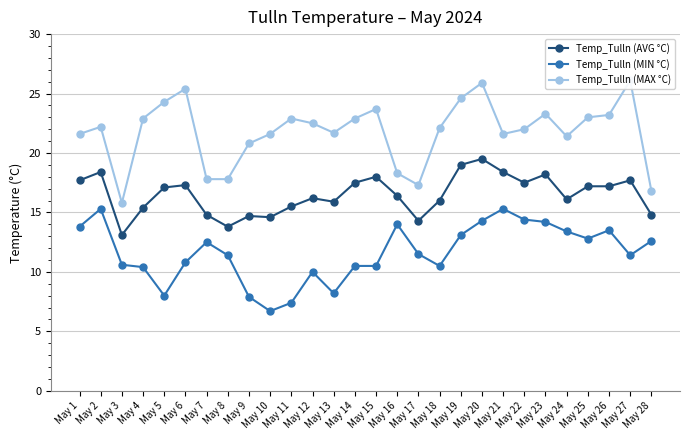

List the labels in order of Temp_Tulln (MIN °C) value, smallest first.

May 10, May 11, May 9, May 5, May 13, May 12, May 4, May 14, May 15, May 18, May 3, May 6, May 8, May 27, May 17, May 7, May 28, May 25, May 19, May 24, May 26, May 1, May 16, May 23, May 20, May 22, May 2, May 21